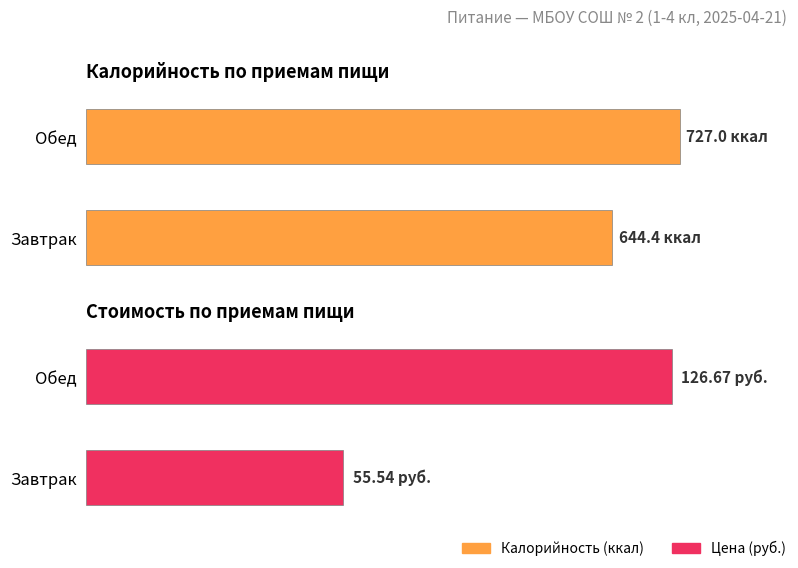

How many series are shown in this chart?

2